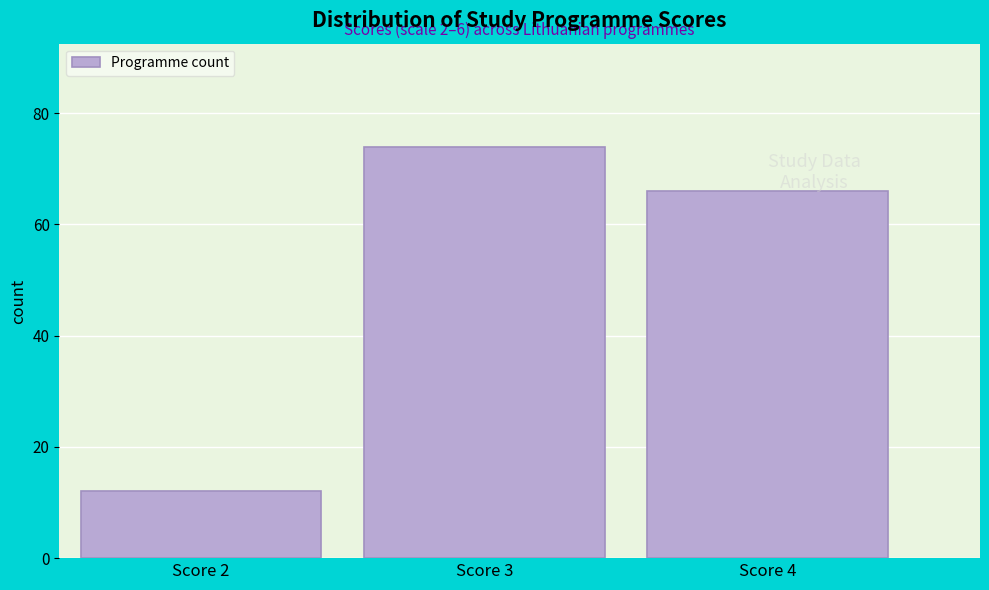

Reading left to right, transcribe all the data shown in this chart.

12	74	66